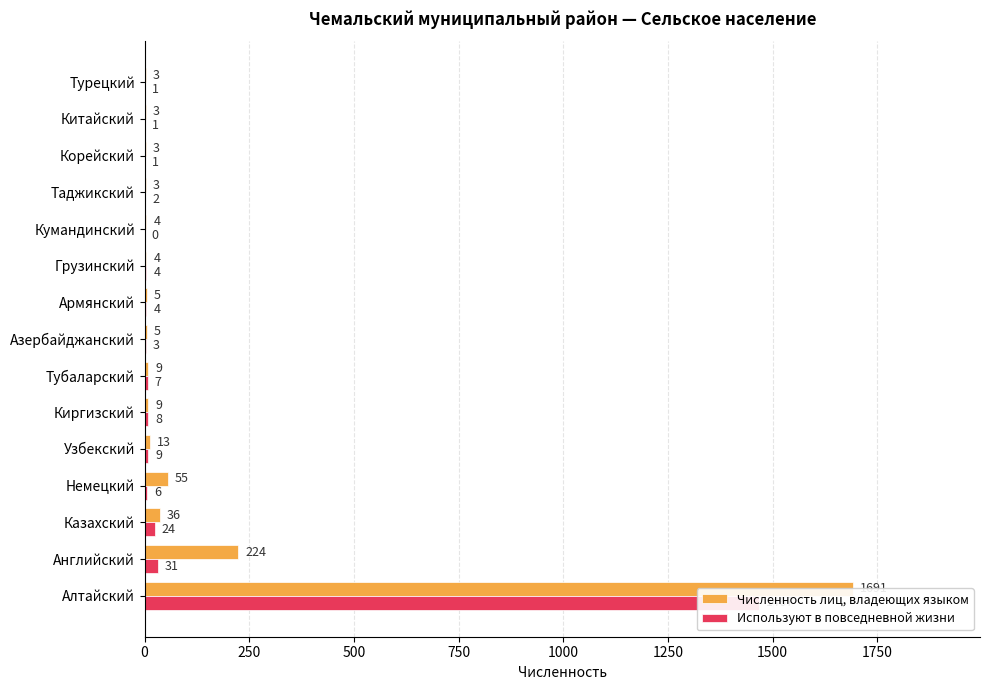

Is the value of Используют в повседневной жизни at Армянский greater than the value of Численность лиц, владеющих языком at Казахский?

No